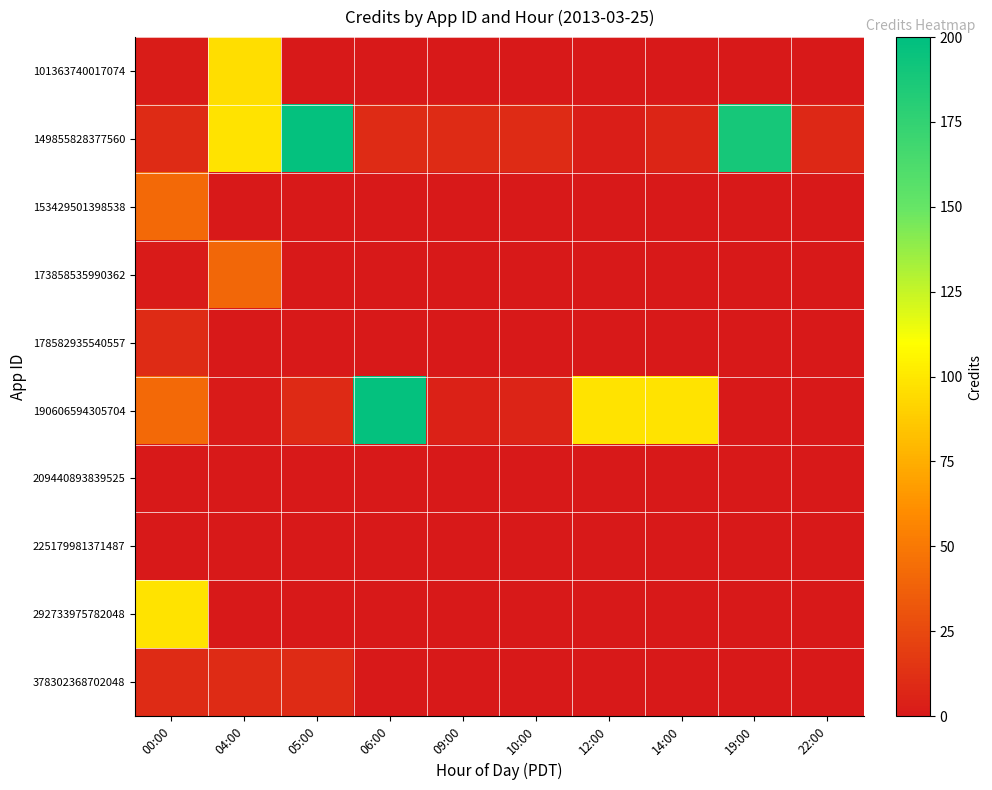

Reading left to right, what are all the values shown in this chart?

101363740017074: 00:00=2	04:00=96	05:00=0	06:00=0	09:00=0	10:00=0	12:00=0	14:00=0	19:00=0	22:00=0
149855828377560: 00:00=10	04:00=98	05:00=197	06:00=10	09:00=10	10:00=10	12:00=3	14:00=7	19:00=189	22:00=8
153429501398538: 00:00=42	04:00=0	05:00=0	06:00=0	09:00=0	10:00=0	12:00=0	14:00=0	19:00=0	22:00=0
173858535990362: 00:00=1	04:00=41	05:00=0	06:00=0	09:00=0	10:00=0	12:00=0	14:00=0	19:00=0	22:00=0
178582935540557: 00:00=10	04:00=0	05:00=0	06:00=0	09:00=0	10:00=0	12:00=0	14:00=0	19:00=0	22:00=0
190606594305704: 00:00=42	04:00=1	05:00=9	06:00=197	09:00=4	10:00=6	12:00=98	14:00=98	19:00=0	22:00=0
209440893839525: 00:00=0	04:00=0	05:00=0	06:00=0	09:00=0	10:00=0	12:00=0	14:00=0	19:00=0	22:00=0
225179981371487: 00:00=0	04:00=0	05:00=0	06:00=0	09:00=0	10:00=0	12:00=0	14:00=0	19:00=0	22:00=0
292733975782048: 00:00=98	04:00=0	05:00=0	06:00=0	09:00=0	10:00=0	12:00=0	14:00=0	19:00=0	22:00=0
378302368702048: 00:00=10	04:00=10	05:00=10	06:00=0	09:00=0	10:00=0	12:00=0	14:00=0	19:00=0	22:00=0